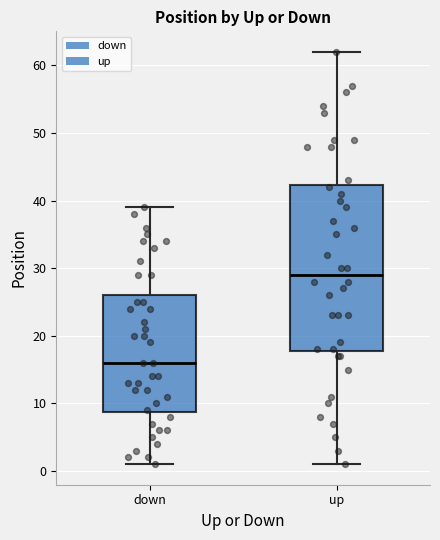

Reading left to right, transcribe this box plot: for each box, give where its median line is, the range the box spans, and where its two whiskers end, as read against the y-axis. The values are not printed on the chart, so give them approximately, as read against the axis.

down: median 16, box 9 to 26, whiskers 1 to 39
up: median 29, box 18 to 42, whiskers 1 to 62